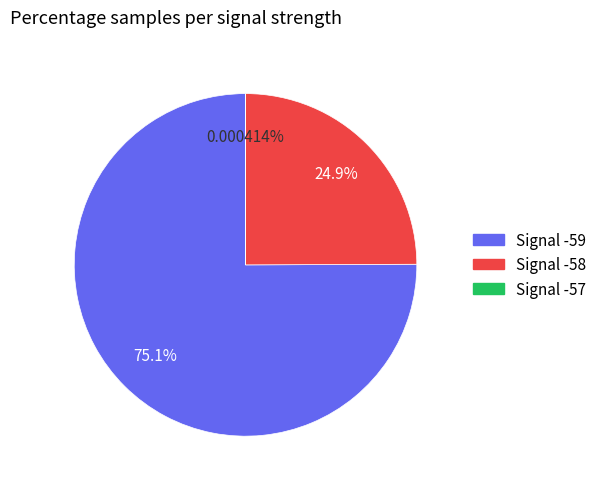

To the nearest percent, what is the average slice percentage?

33%